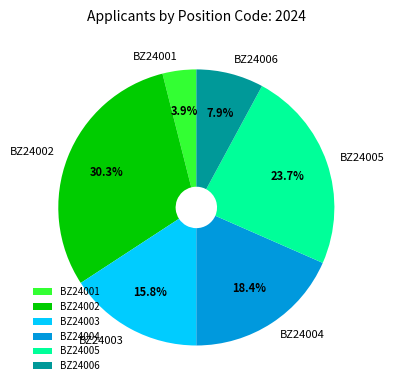

To the nearest percent, what is the combined percentage of BZ24004 and BZ24002?

49%